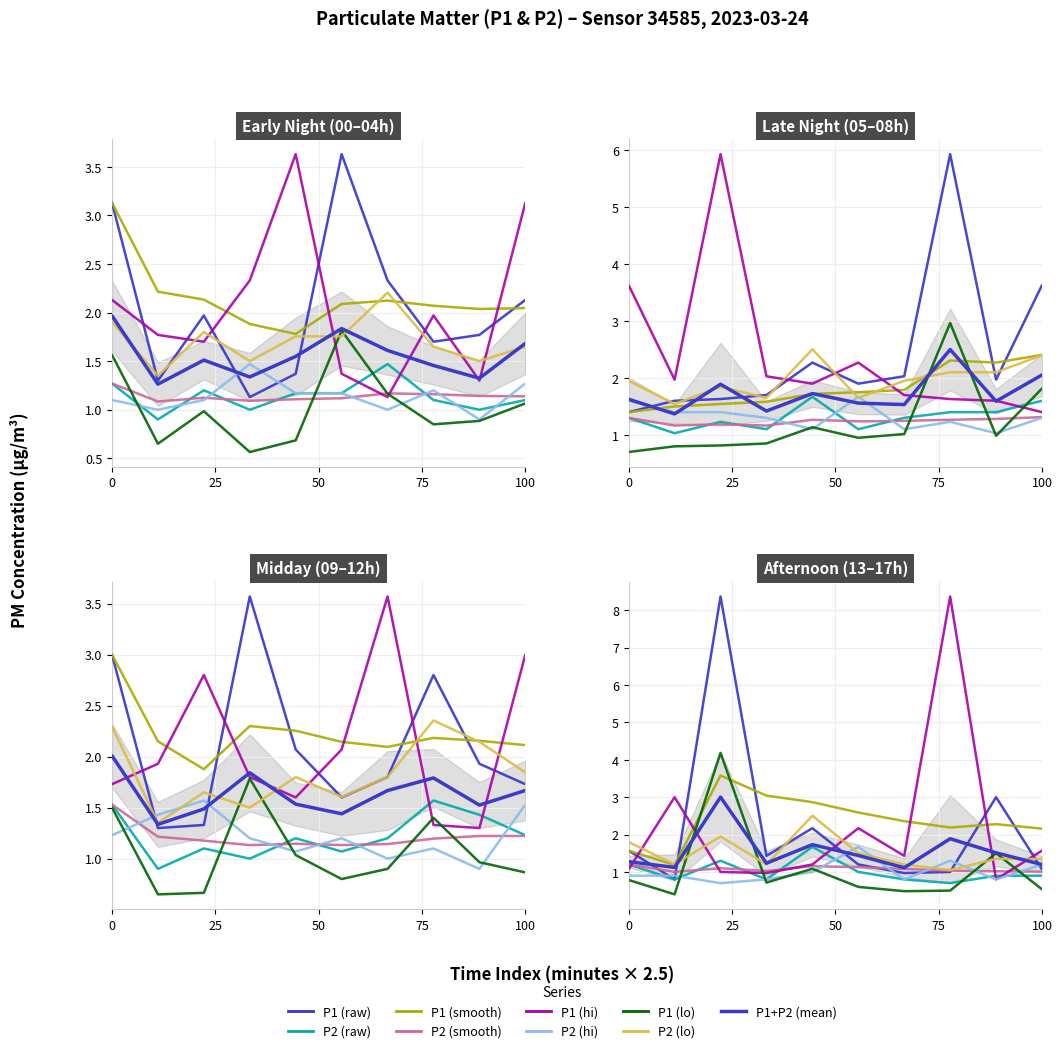

What is the spread (max minus min) of values at 30?

0.4